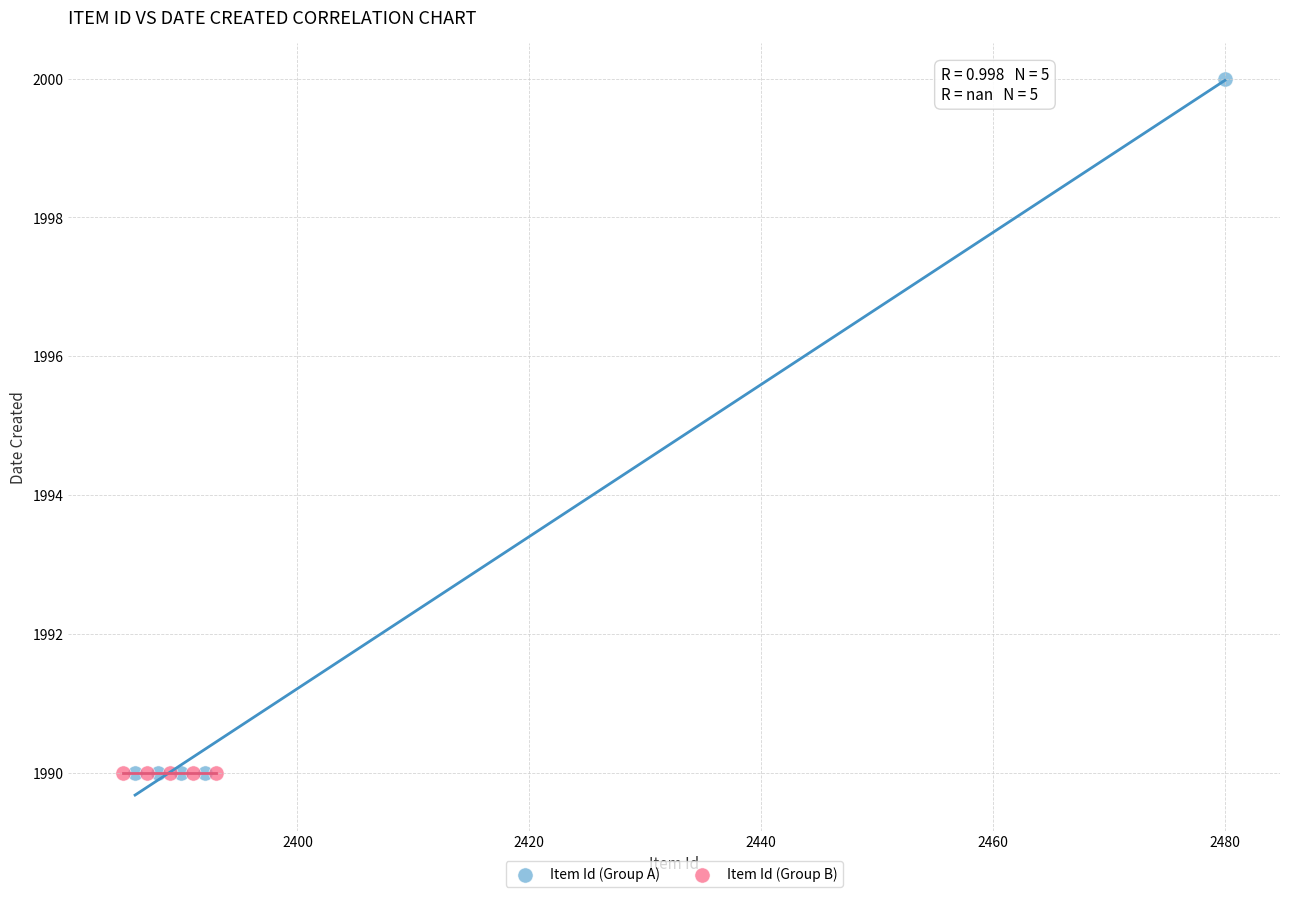

Which series contains the highest Y value?

Item Id (Group A)